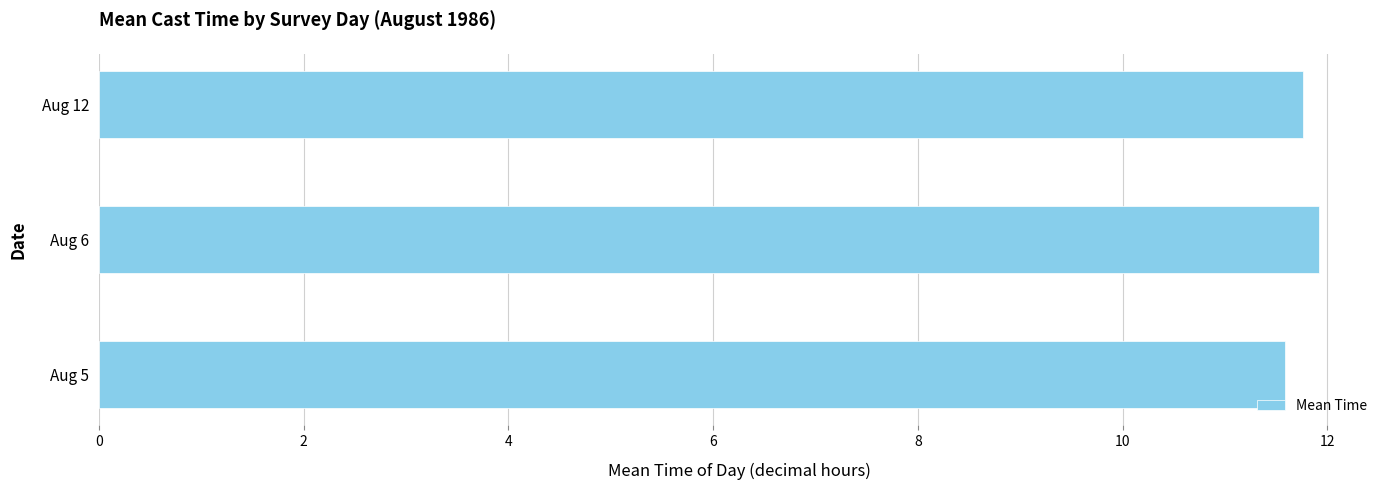

What is the ratio of the value at Aug 12 to the value at Aug 5?

1.0